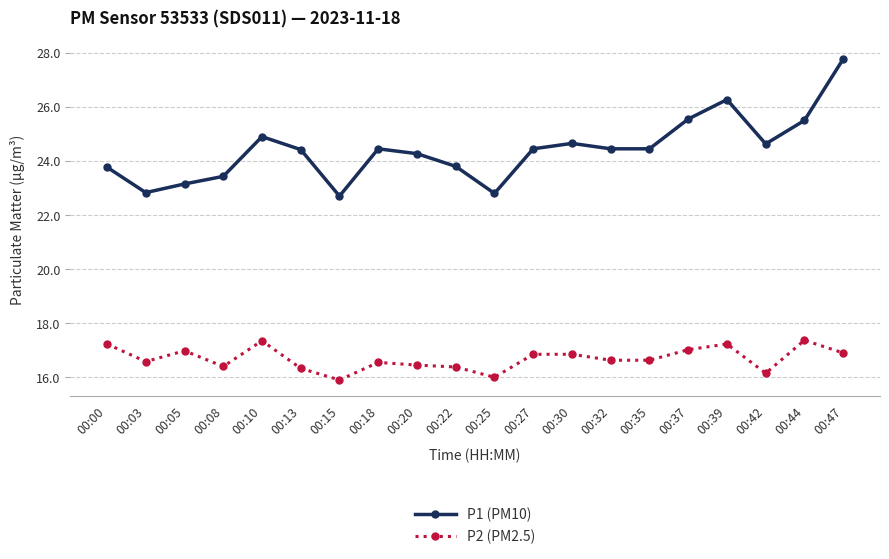

True or false: P1 (PM10) has a value of 38.7 at 00:18.

False